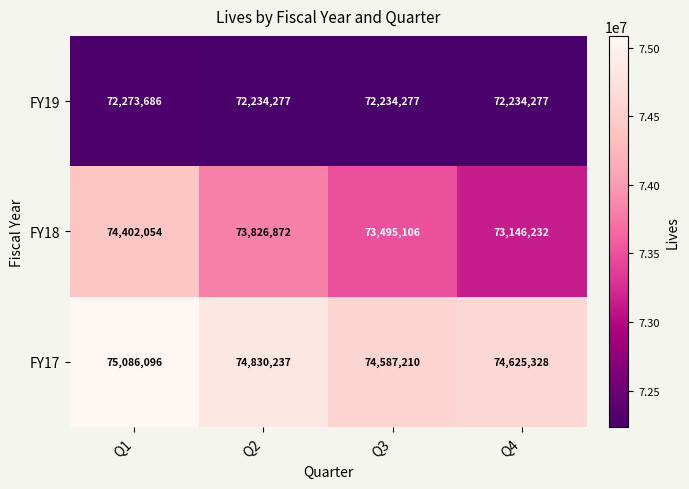

What is the spread (max minus min) of values at Q2?

2595960